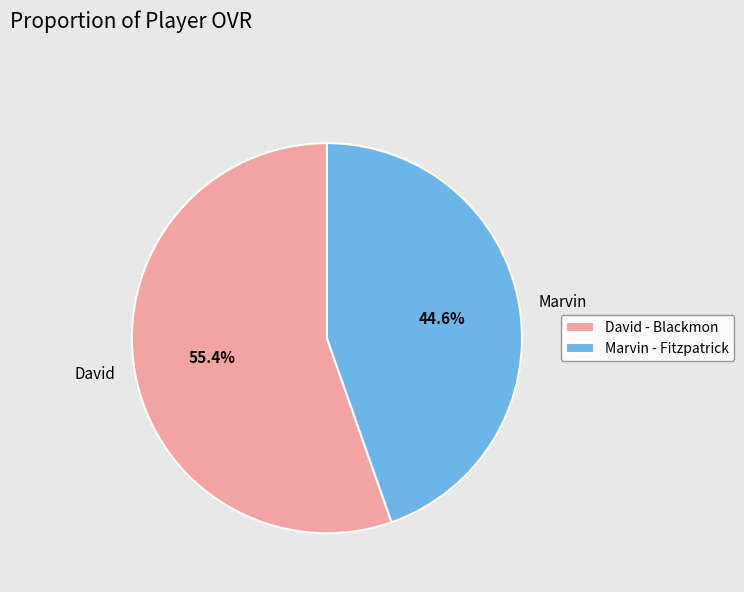

What is the largest slice in the pie chart?

David